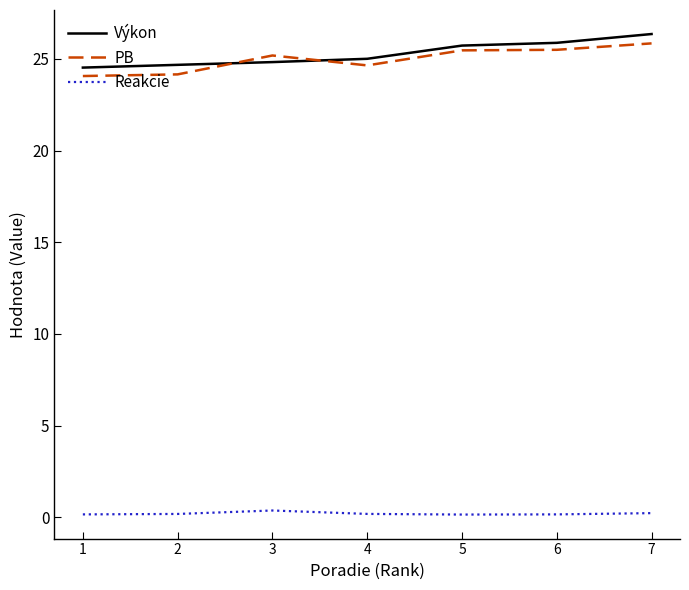

True or false: Výkon has a value of 16.3 at 2.

False